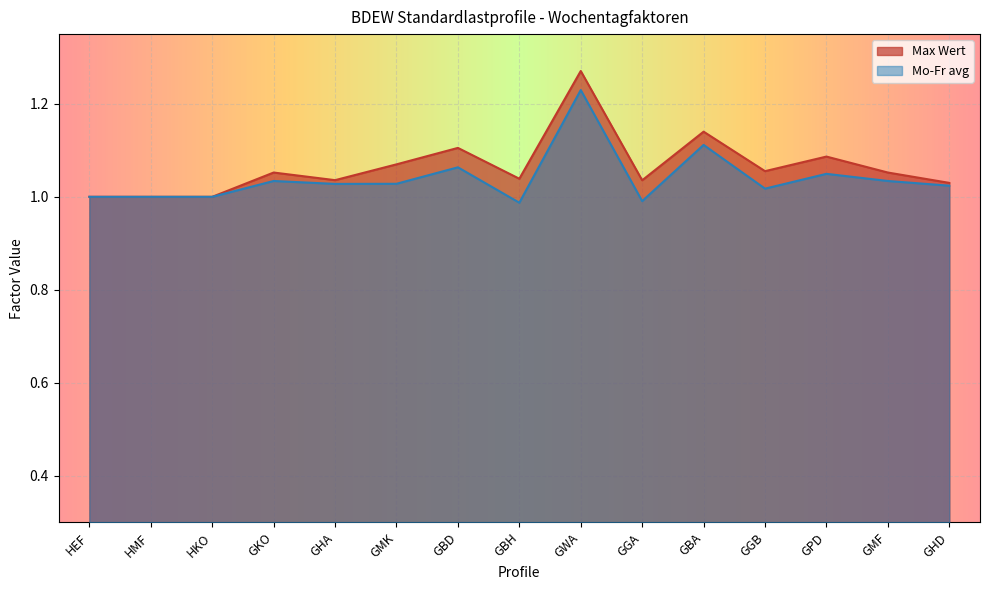

What is the difference between the maximum and minimum values in the Max Wert series?

0.3